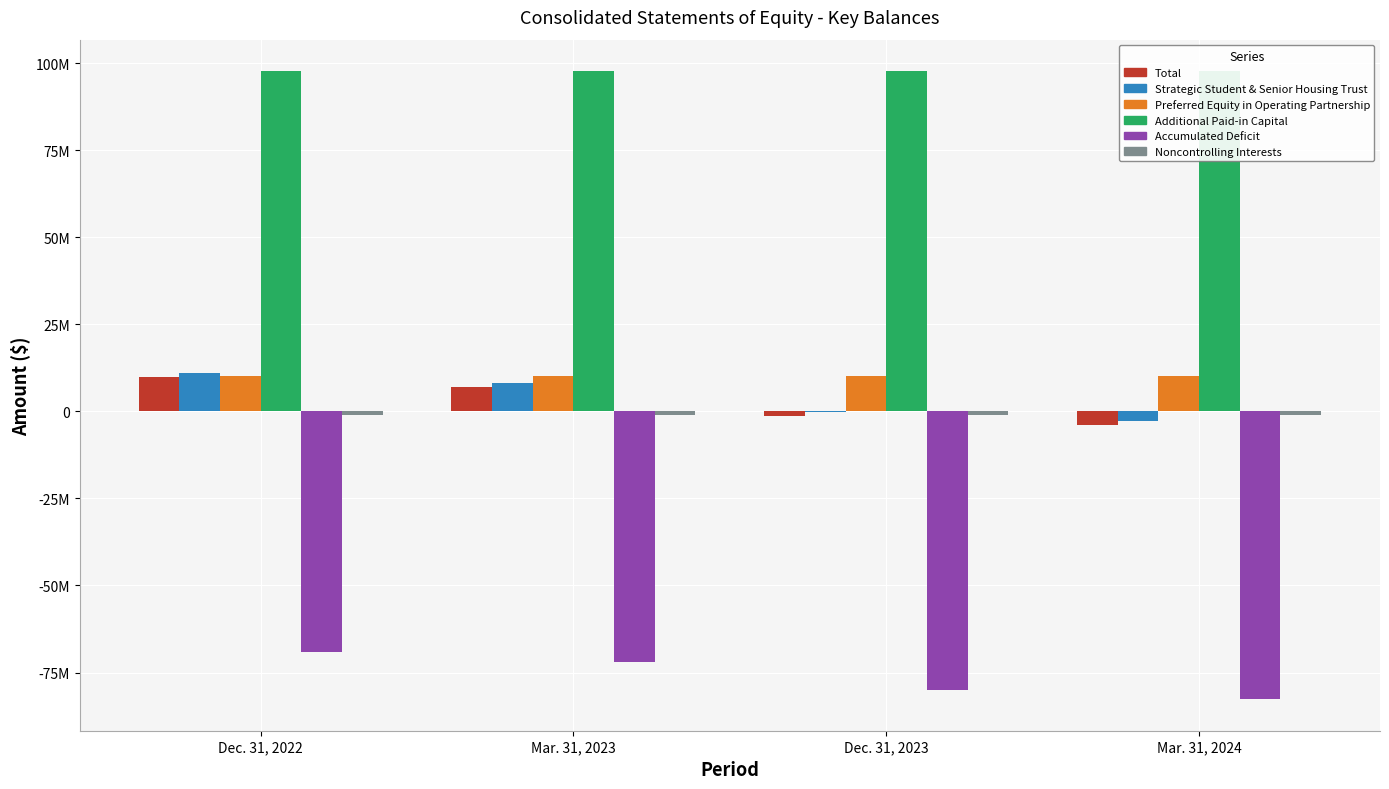

What is the value of the Accumulated Deficit bar at the 1st from the left?

-69056360